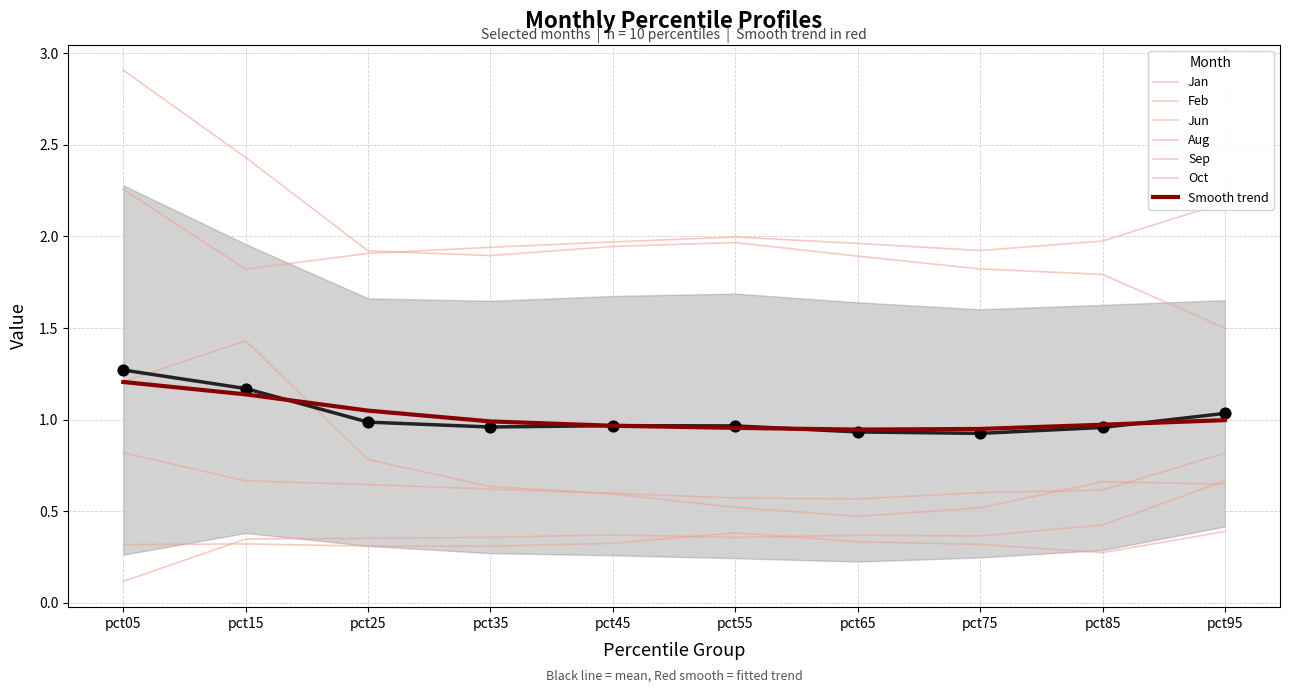

At how many categories does at least one series exceed 0?

10